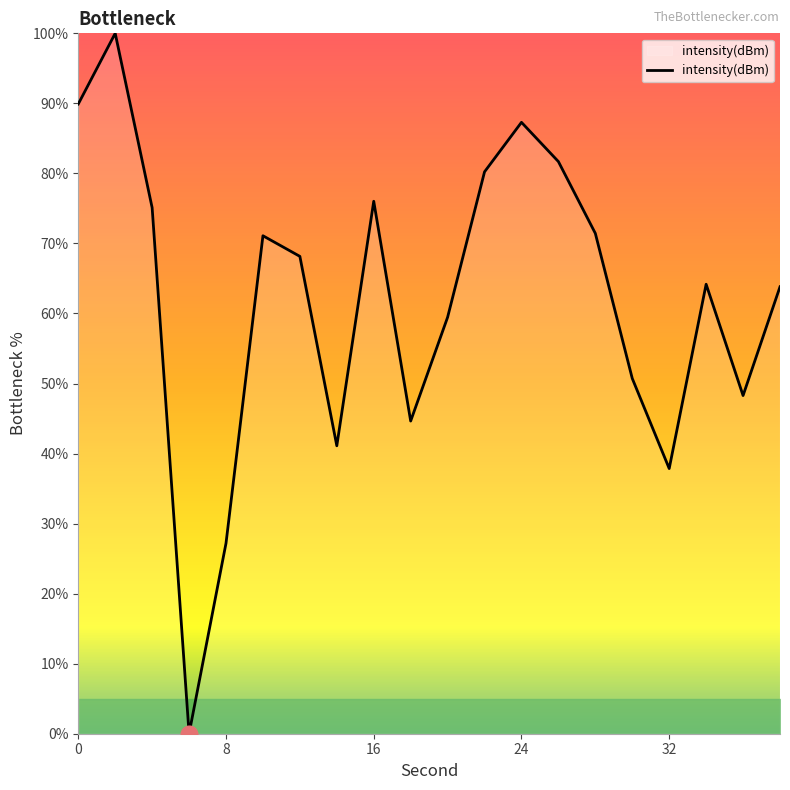

What is the maximum value shown in the chart?

100.0